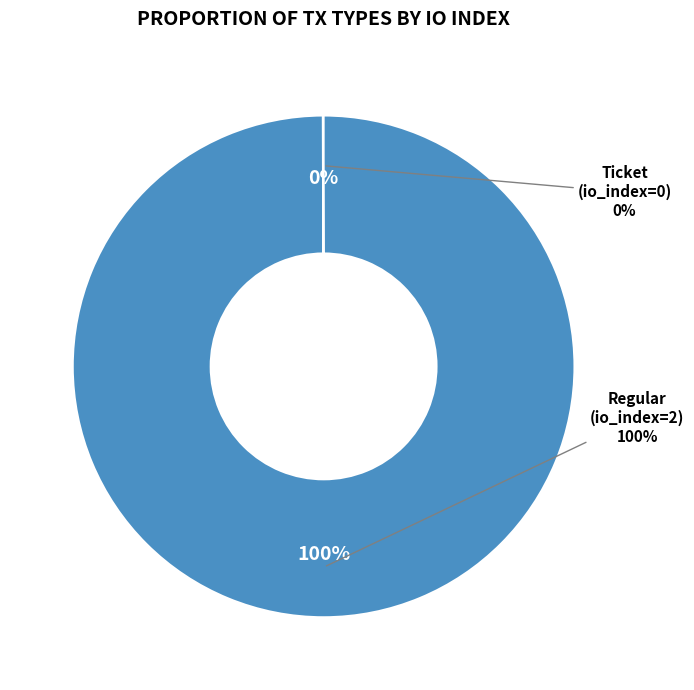

Is the sum of Ticket and Regular greater than half?

Yes